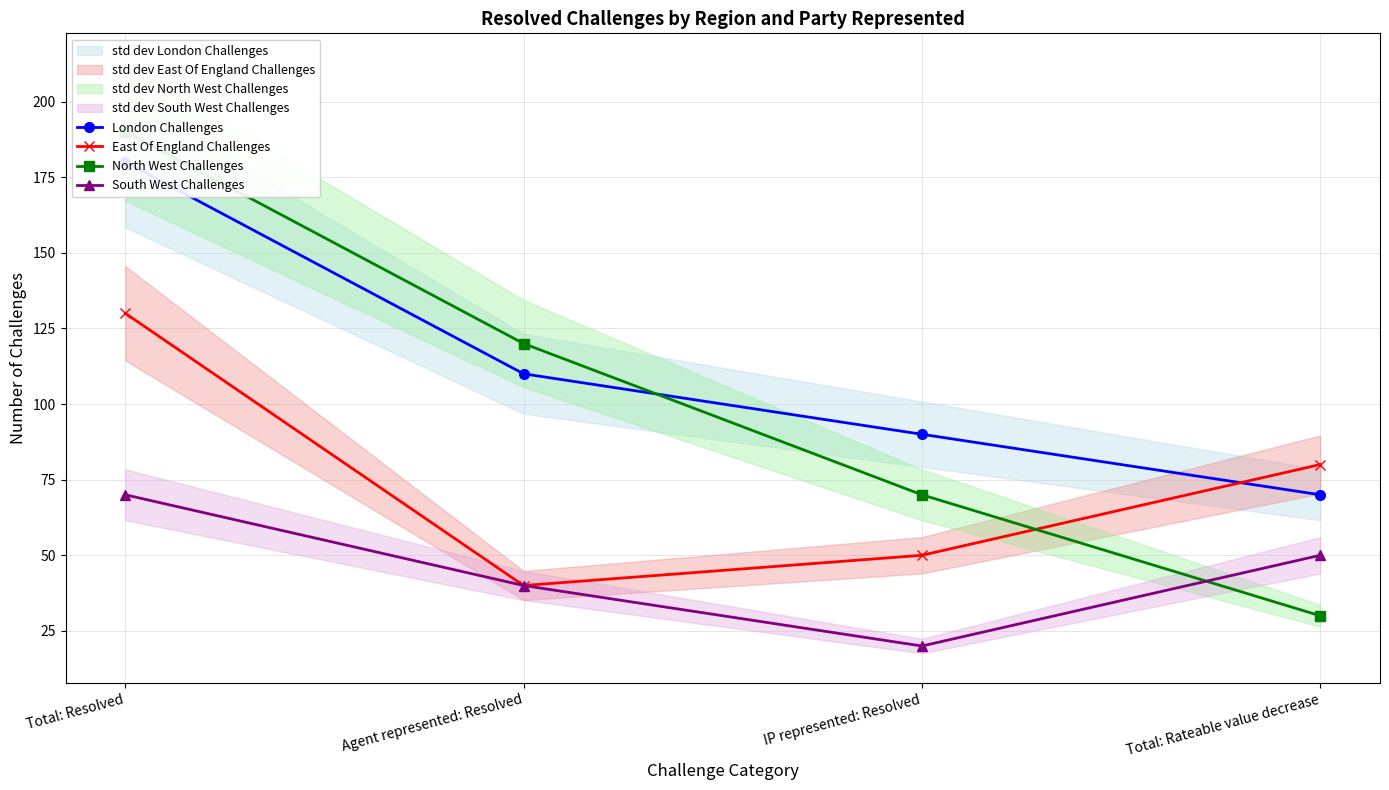

Reading right to left, extract all data points from this chart.

London Challenges: Total: Rateable value decrease=70	IP represented: Resolved=90	Agent represented: Resolved=110	Total: Resolved=180
East Of England Challenges: Total: Rateable value decrease=80	IP represented: Resolved=50	Agent represented: Resolved=40	Total: Resolved=130
North West Challenges: Total: Rateable value decrease=30	IP represented: Resolved=70	Agent represented: Resolved=120	Total: Resolved=190
South West Challenges: Total: Rateable value decrease=50	IP represented: Resolved=20	Agent represented: Resolved=40	Total: Resolved=70